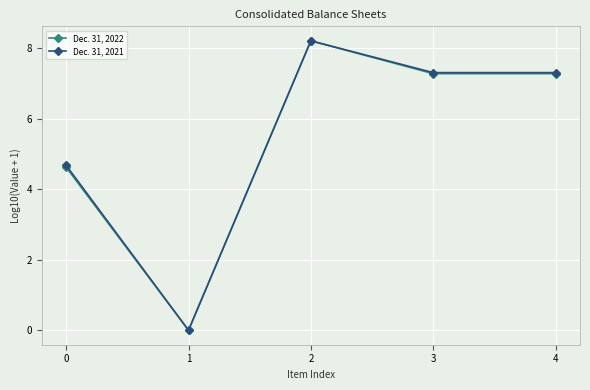

Where does the Dec. 31, 2021 series first go above 7?

2